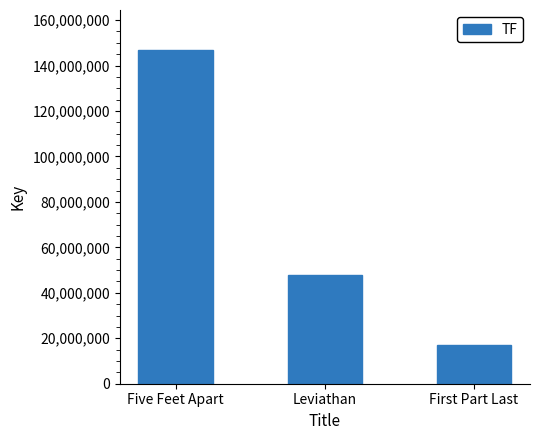

Are the bars grouped side by side (vs. stacked)?

No